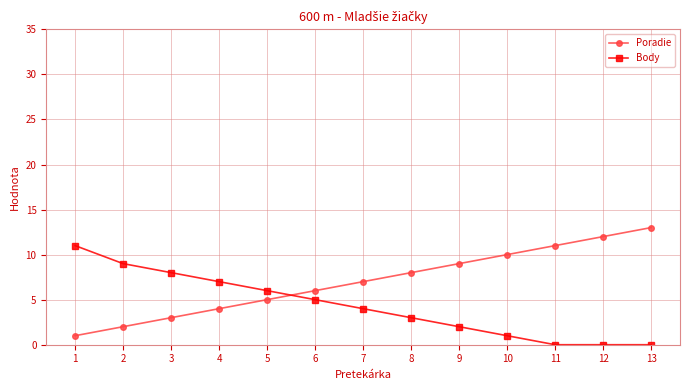

Is it true that Body equals 6 at 5?

True